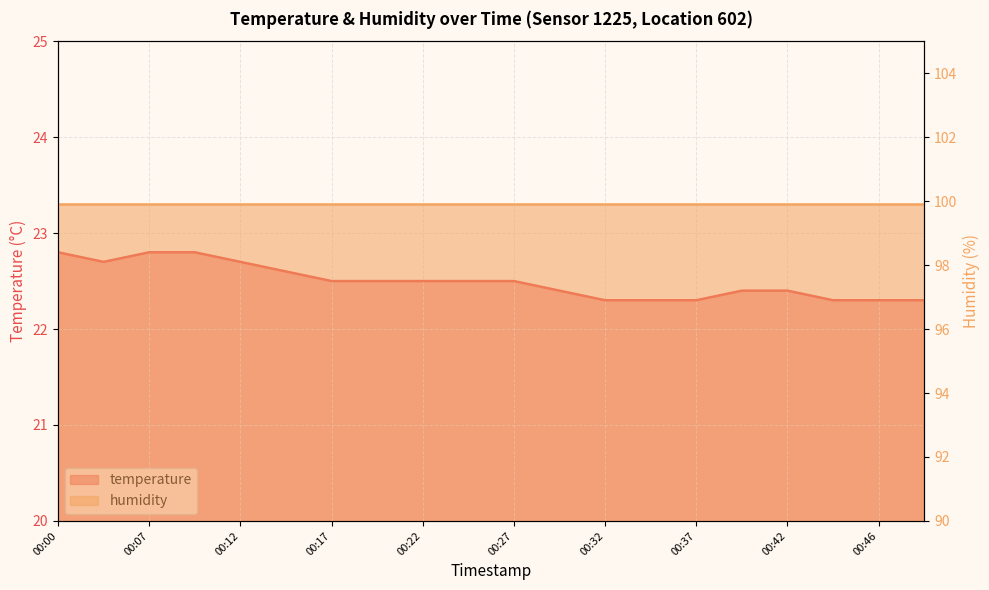

What is the change in value from 00:15 to 00:24?

-0.1